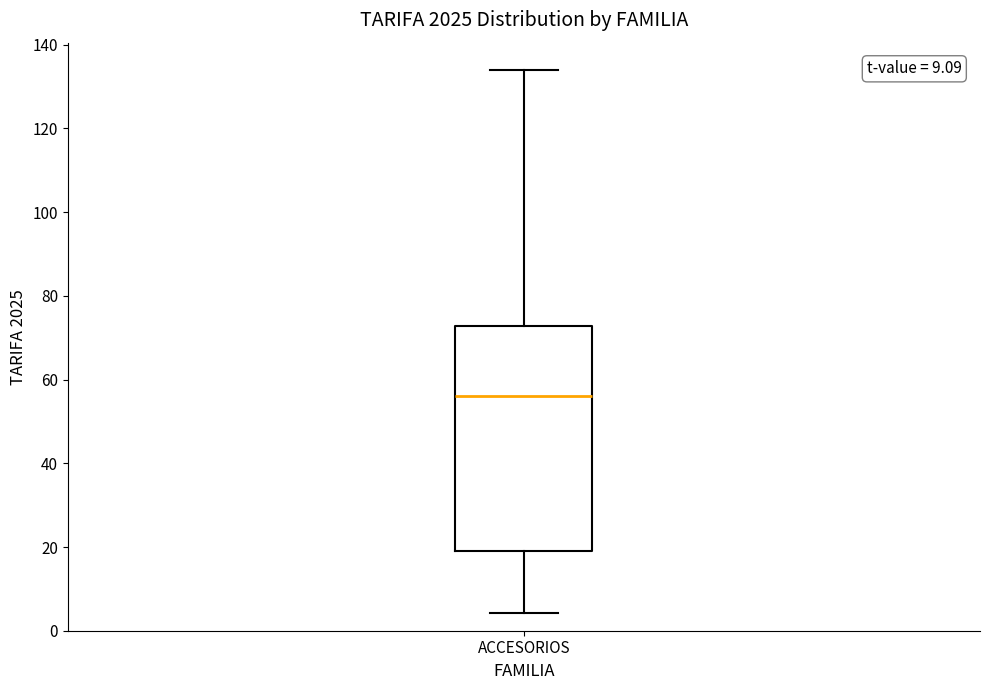

Transcribe this box plot: give where the median line is, the range the box spans, and where the two whiskers end, as read against the y-axis. The values are not printed on the chart, so give them approximately, as read against the axis.

median 56, box 20 to 72, whiskers 4 to 134